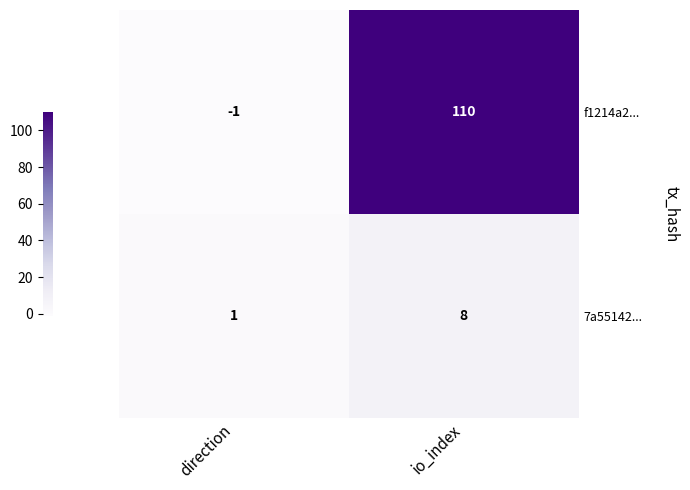

Which series has the widest spread of values?

f1214a2...